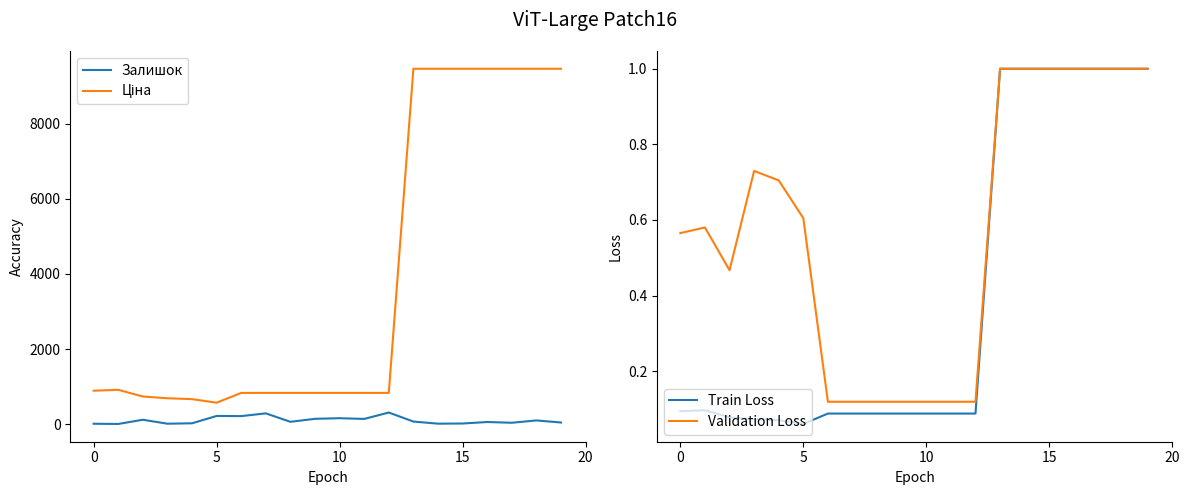

What is the average value of the Ціна series?

3825.5